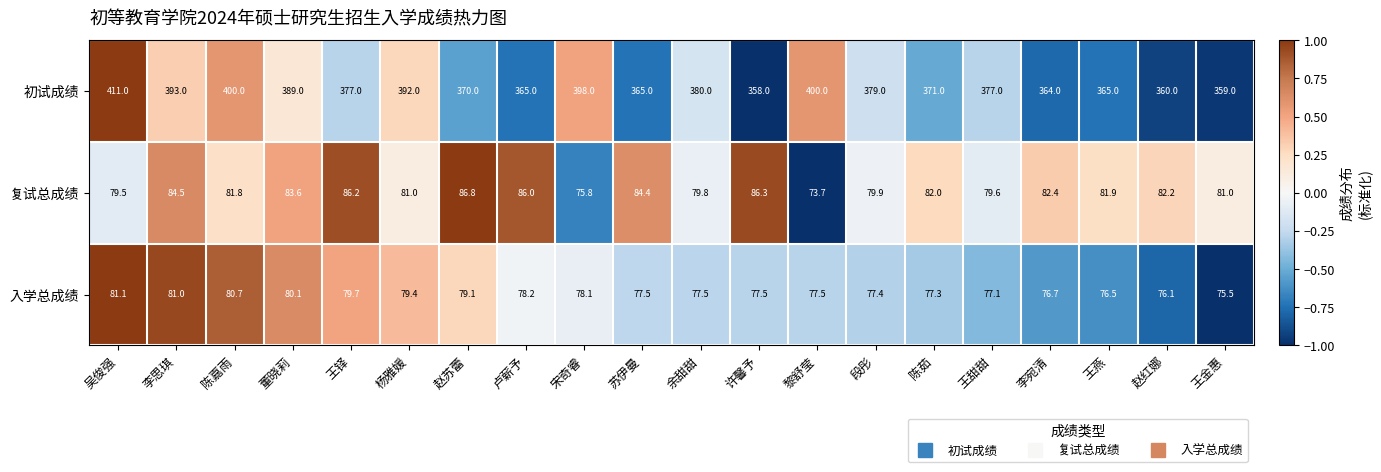

List the series in order of their peak value, lowest first.

入学总成绩, 复试总成绩, 初试成绩